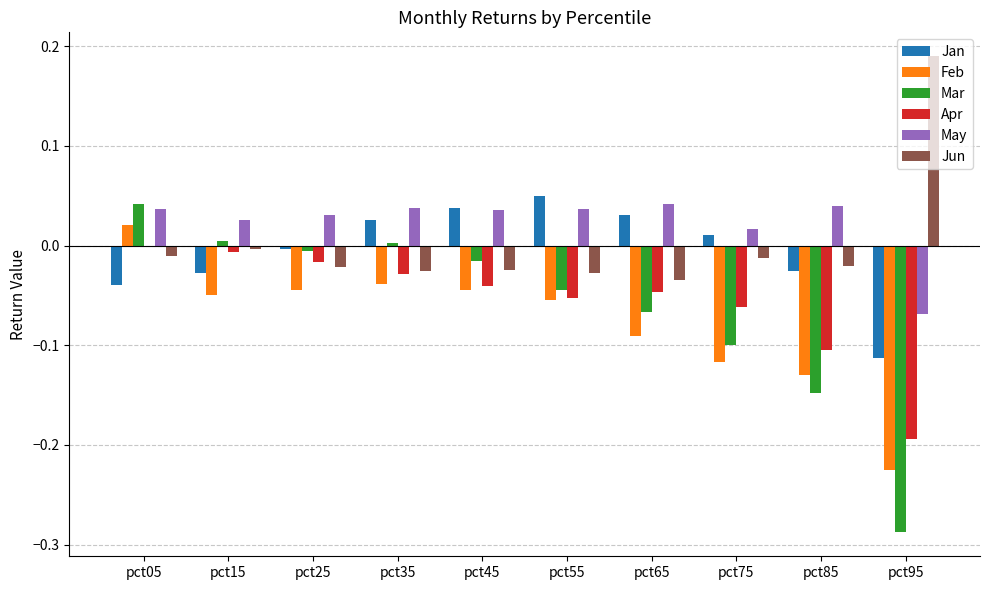

Between pct35 and pct75, which series saw the biggest shift?

Mar